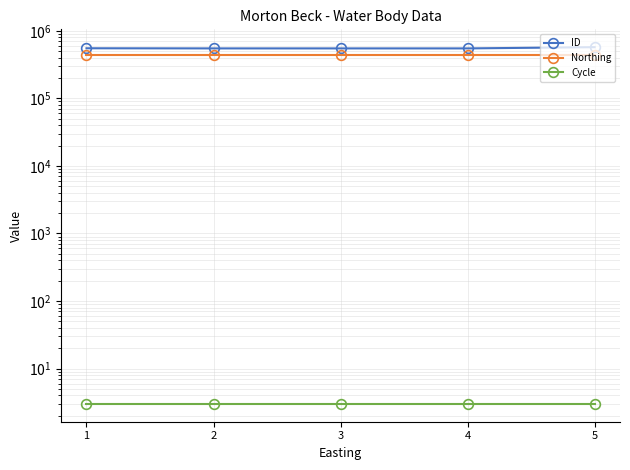

At which category is the sum across all series the highest?

5